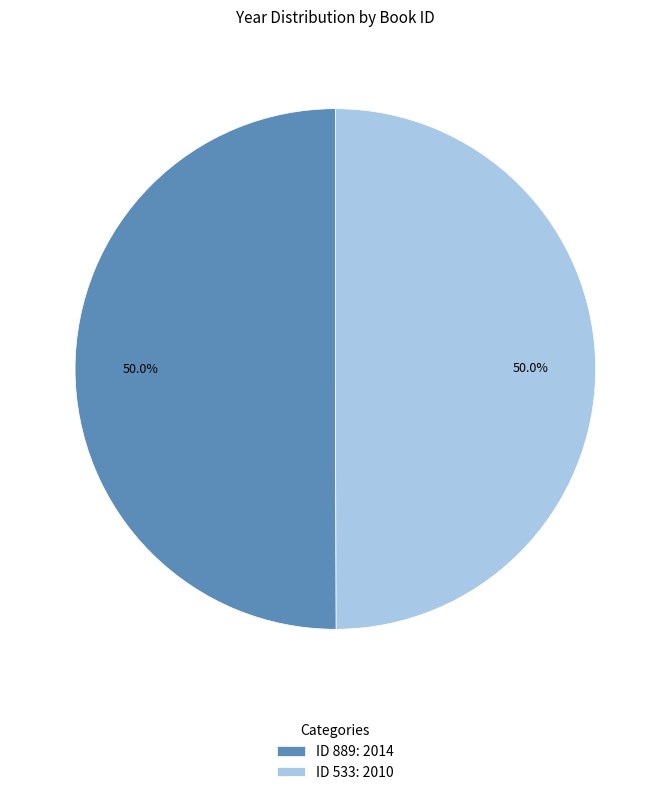

Approximately how many times larger is the value at ID 889: 2014 compared to ID 533: 2010?

1.0